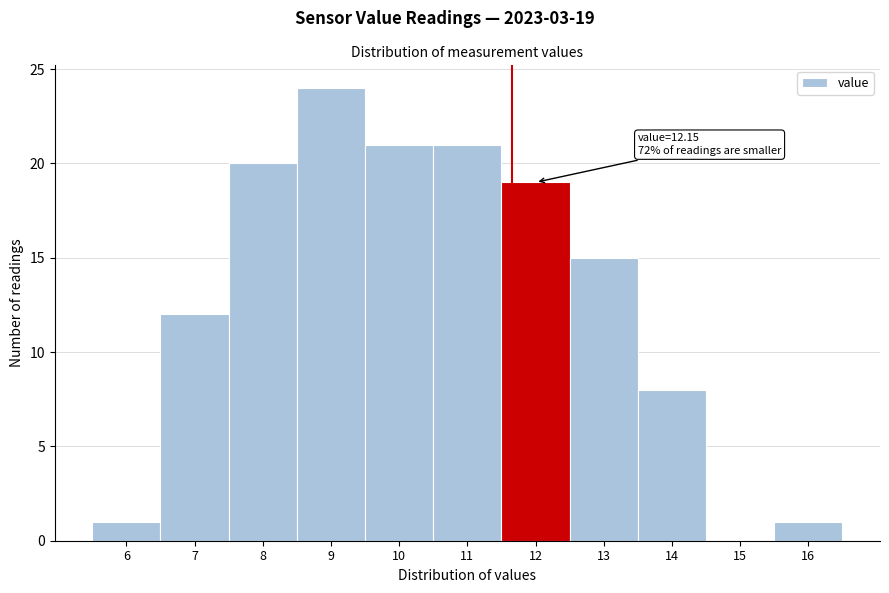

Reading left to right, what are all the values shown in this chart?

6=1	7=12	8=20	9=24	10=21	11=21	12=19	13=15	14=8	15=0	16=1